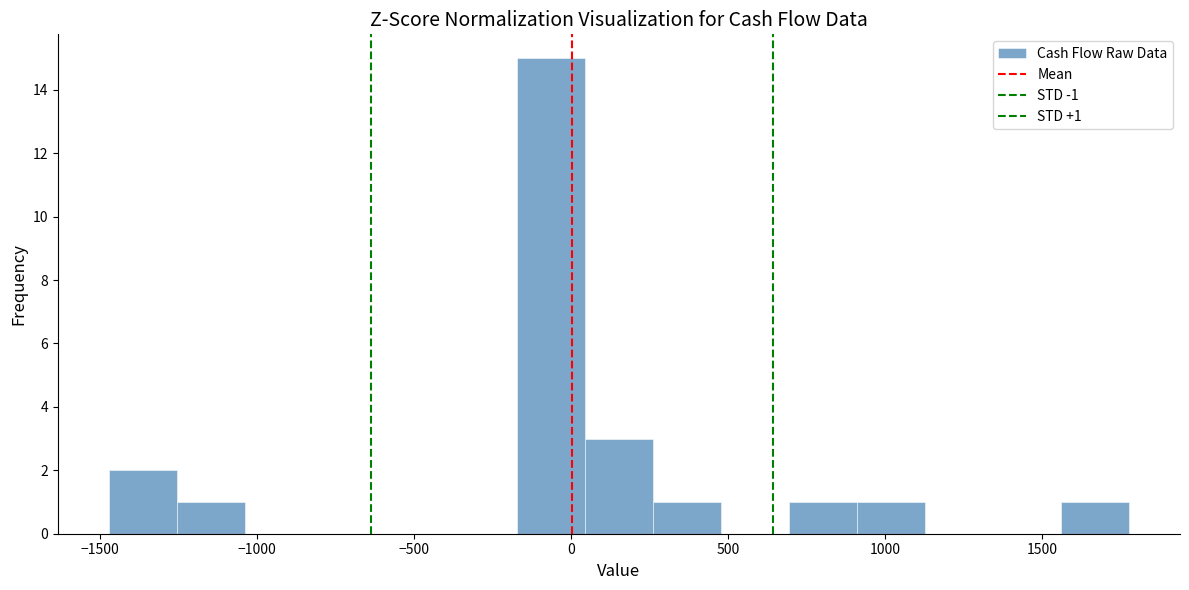

Over which range of the x-axis is the bar tallest?

-150 to 50